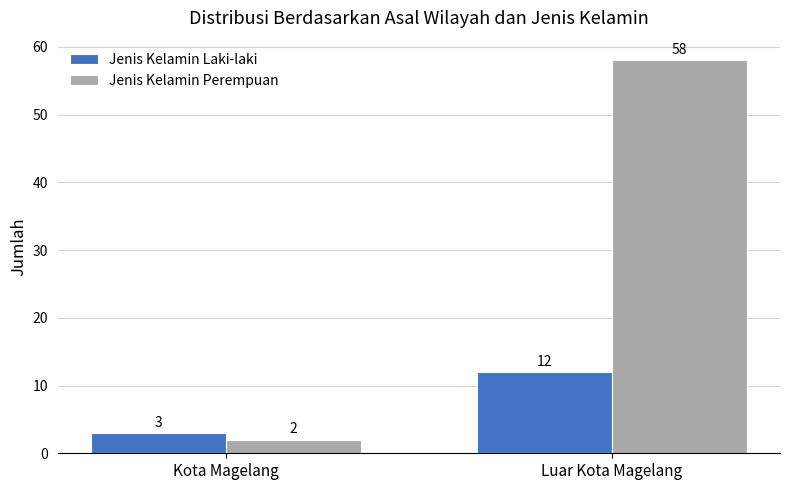

How many categories are shown in the chart?

2